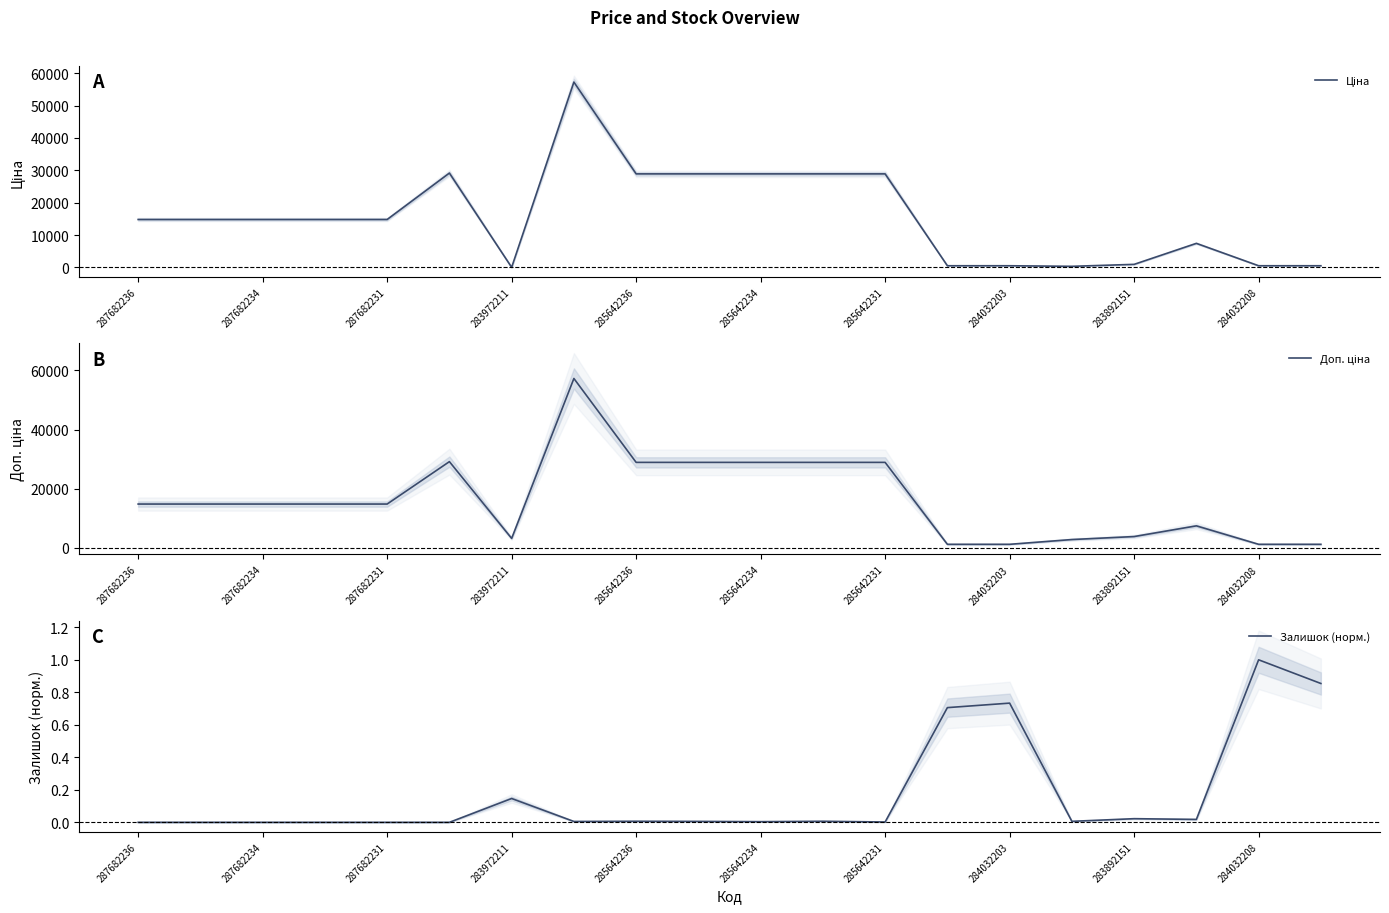

What is the sum of all Доп. ціна values?

327153.9